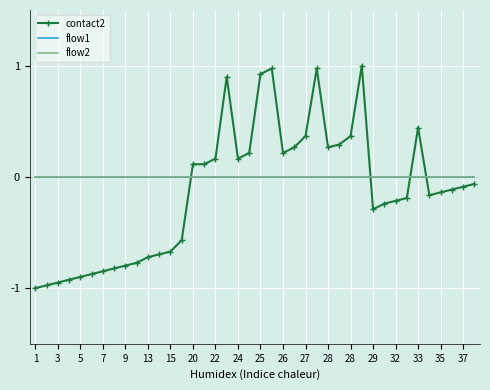

What is the lowest value of the contact2 series?

-1.0